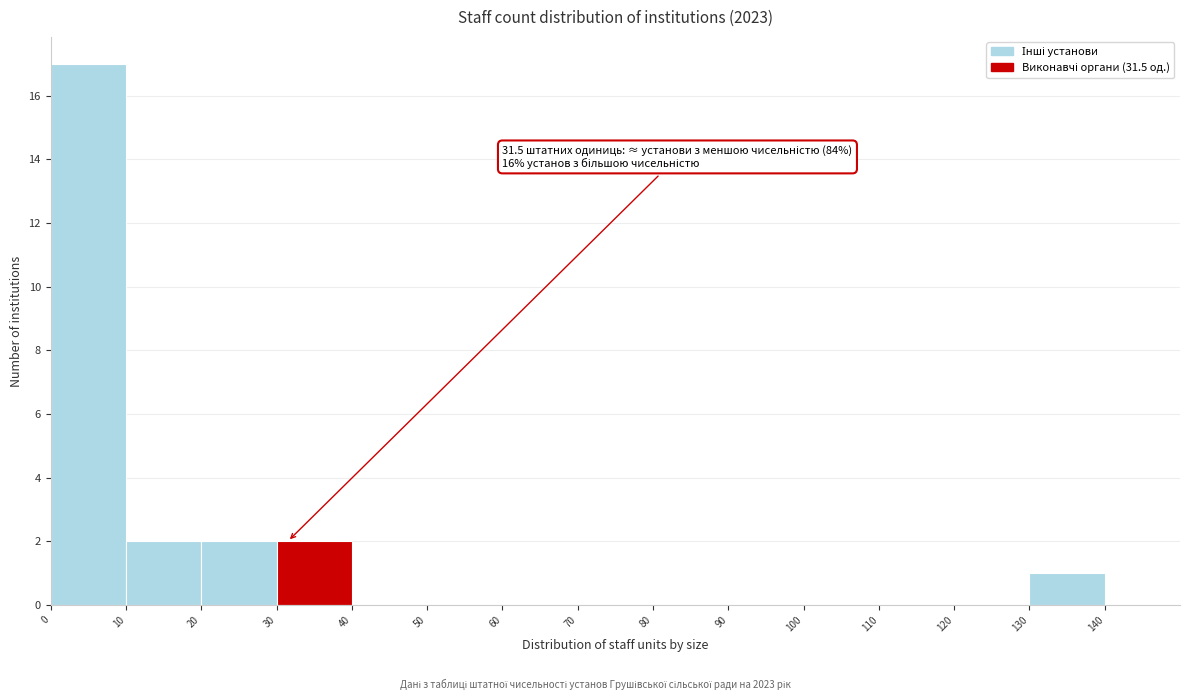

Which range on the x-axis has the tallest bar?

0 to 10